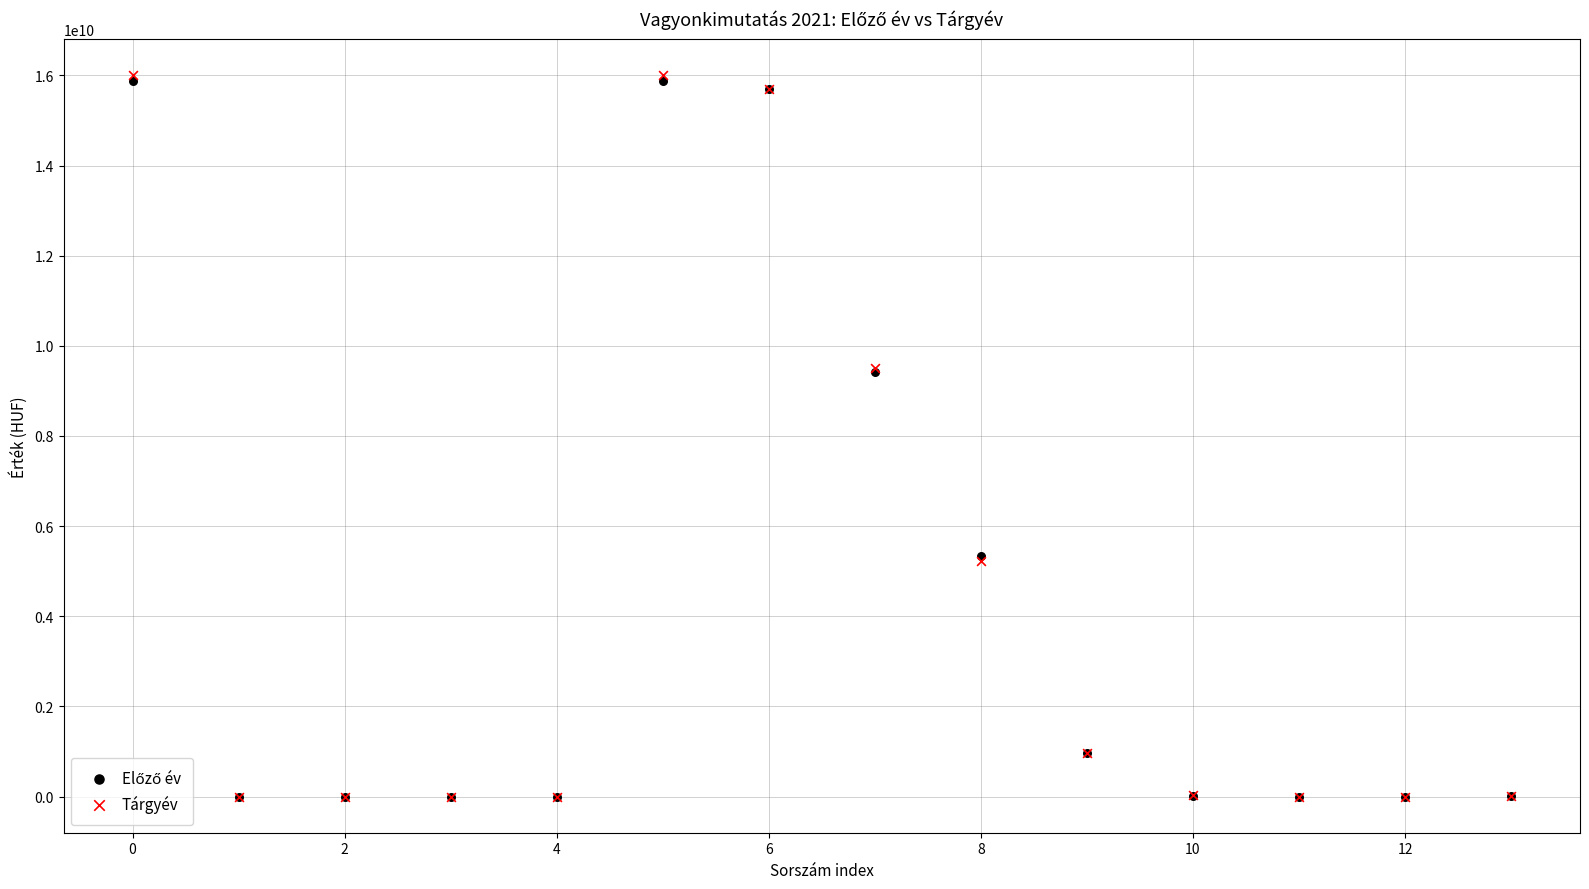

Which series has the widest spread of Y values?

Tárgyév